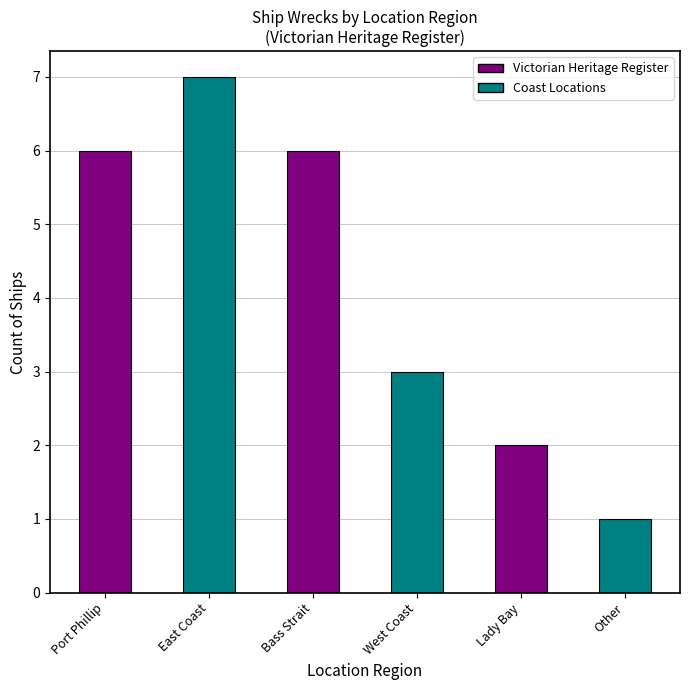

Read the value at West Coast.

3